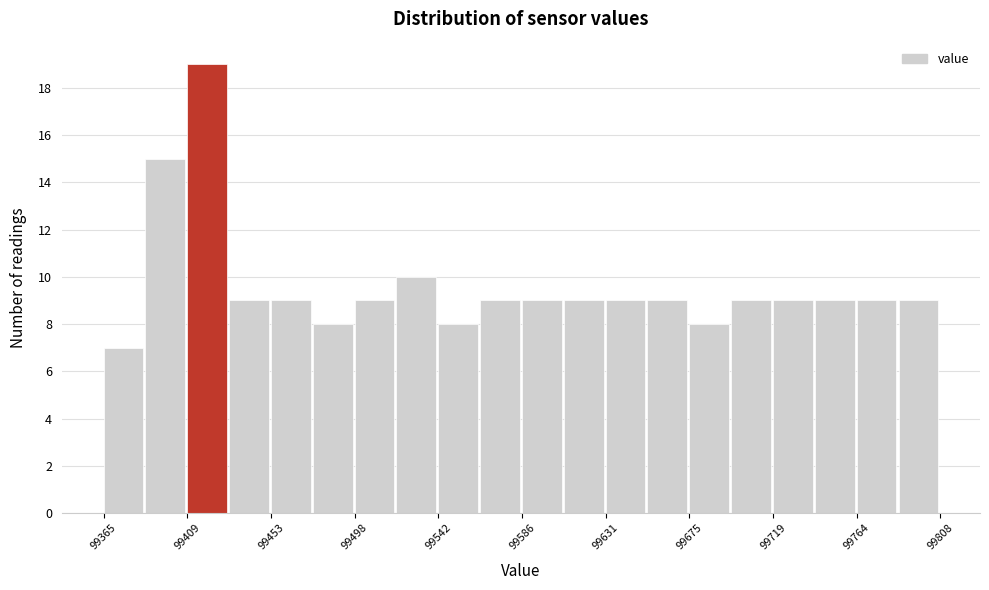

Reading left to right, list every bar in this chart as the range it spans on the x-axis followed by its height. Neither the bar edges nor the heights are printed on the chart, so give them approximately, as read against the axes.

99365 to 99385: 7
99385 to 99410: 15
99410 to 99430: 19
99430 to 99455: 9
99455 to 99475: 9
99475 to 99500: 8
99500 to 99520: 9
99520 to 99540: 10
99540 to 99565: 8
99565 to 99585: 9
99585 to 99610: 9
99610 to 99630: 9
99630 to 99655: 9
99655 to 99675: 9
99675 to 99695: 8
99695 to 99720: 9
99720 to 99740: 9
99740 to 99765: 9
99765 to 99785: 9
99785 to 99810: 9